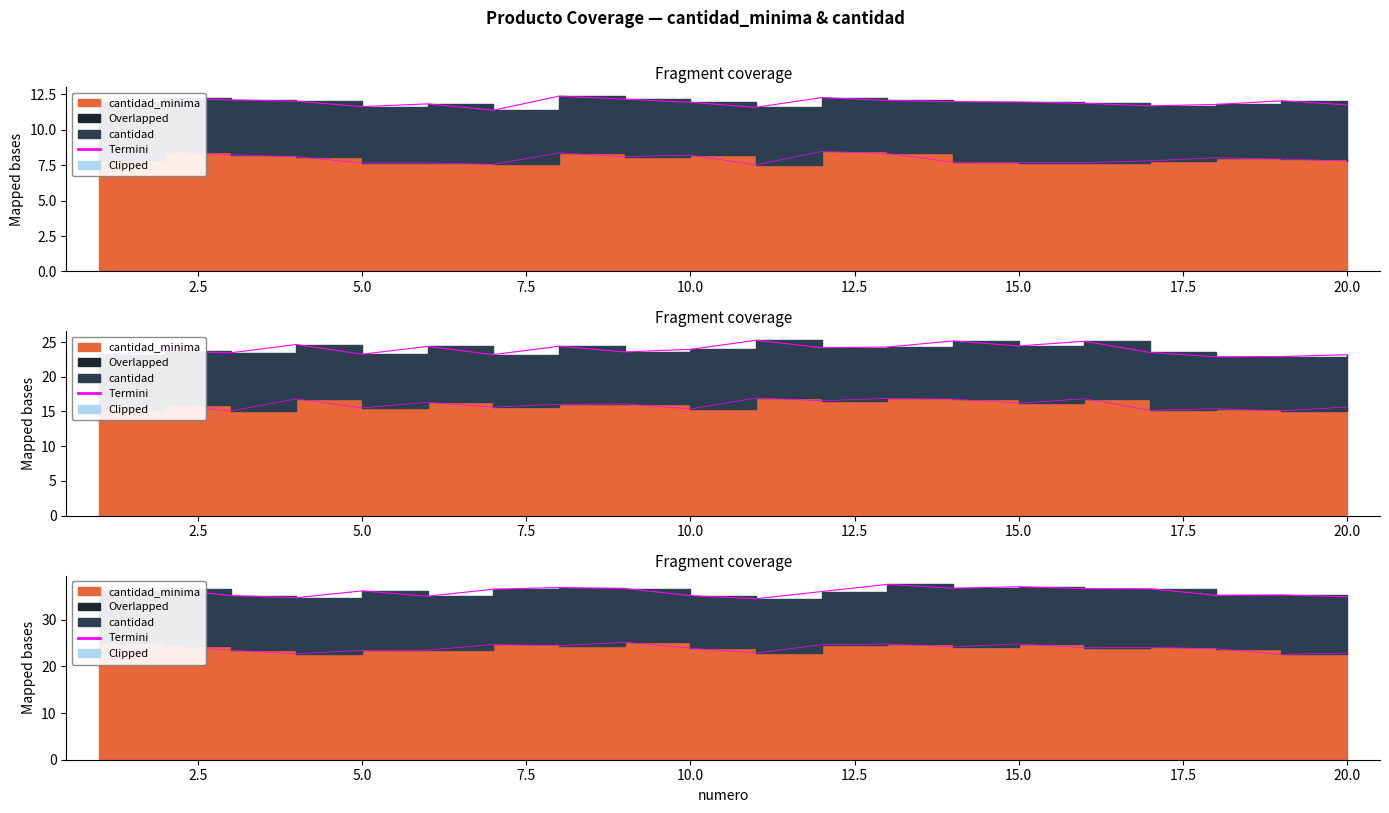

What is the ratio of the value at 14 to the value at 15.0?

1.0